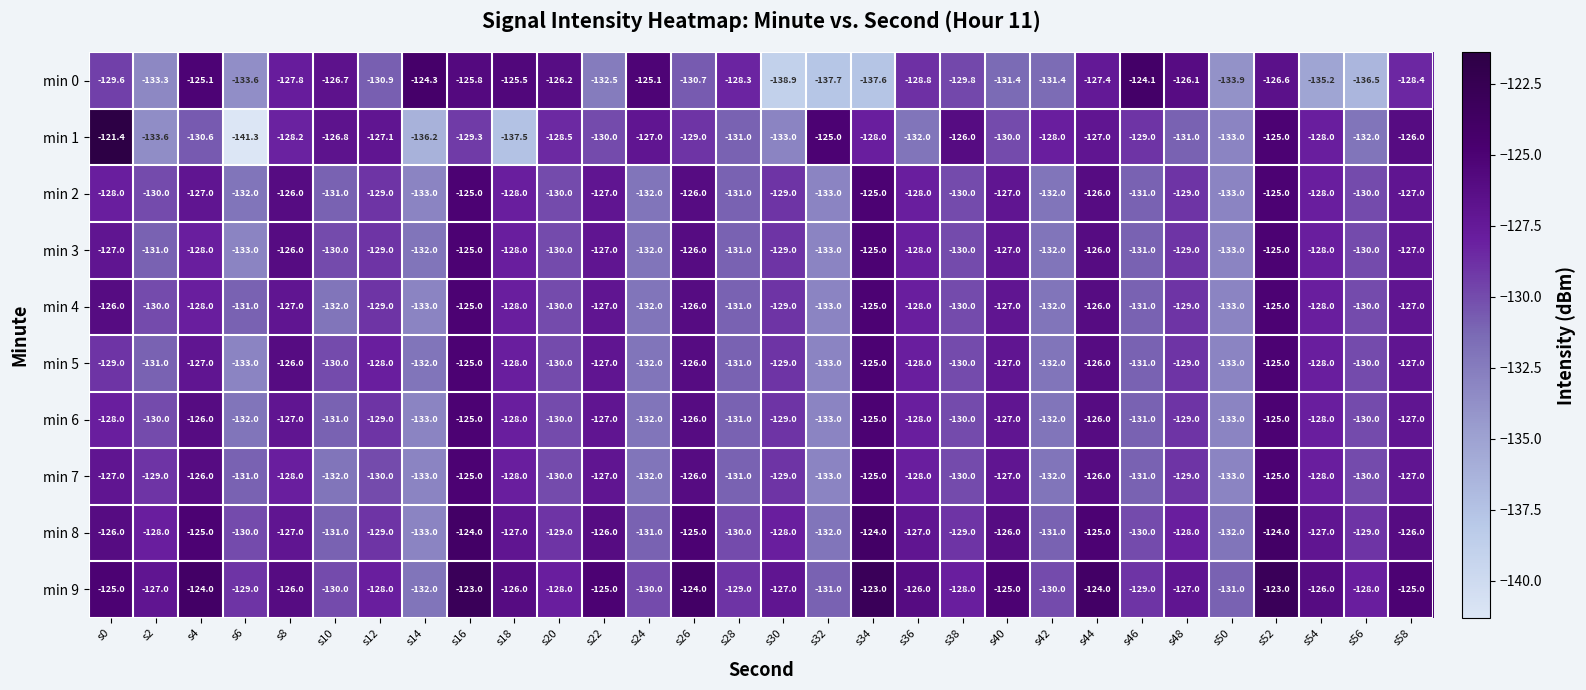

How many values in the min 3 series are below -129?

13